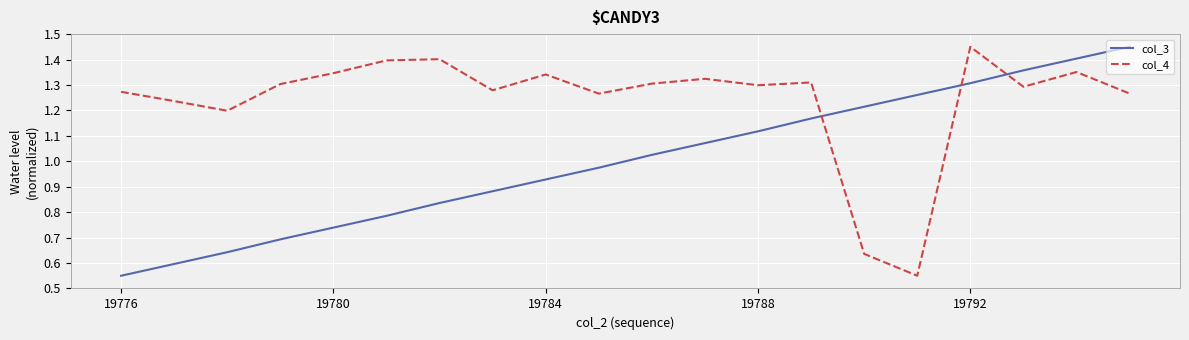

List the series in order of their overall mean, lowest first.

col_3, col_4